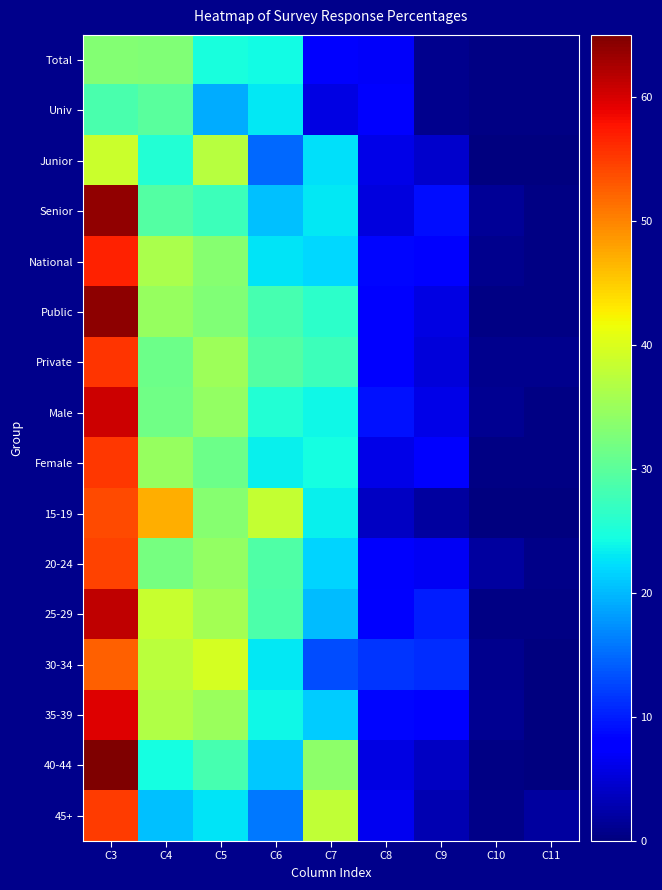

Rank the series by their maximum value, from highest to lowest.

40-44, Public, Senior, 25-29, Male, 35-39, National, Private, Female, 45+, 20-24, 15-19, 30-34, Junior, Total, Univ